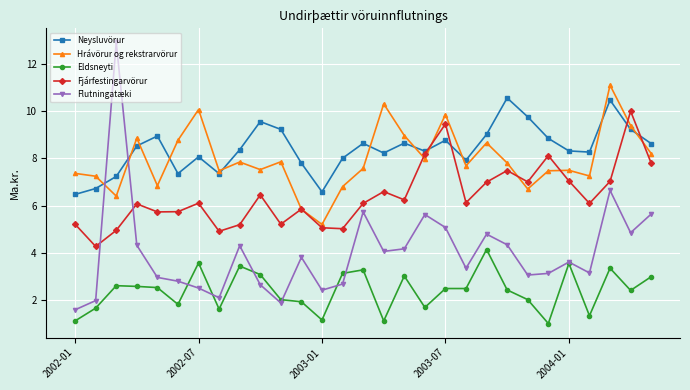

After their last crossing, which series has the higher values: Flutningatæki or Hrávörur og rekstrarvörur?

Hrávörur og rekstrarvörur